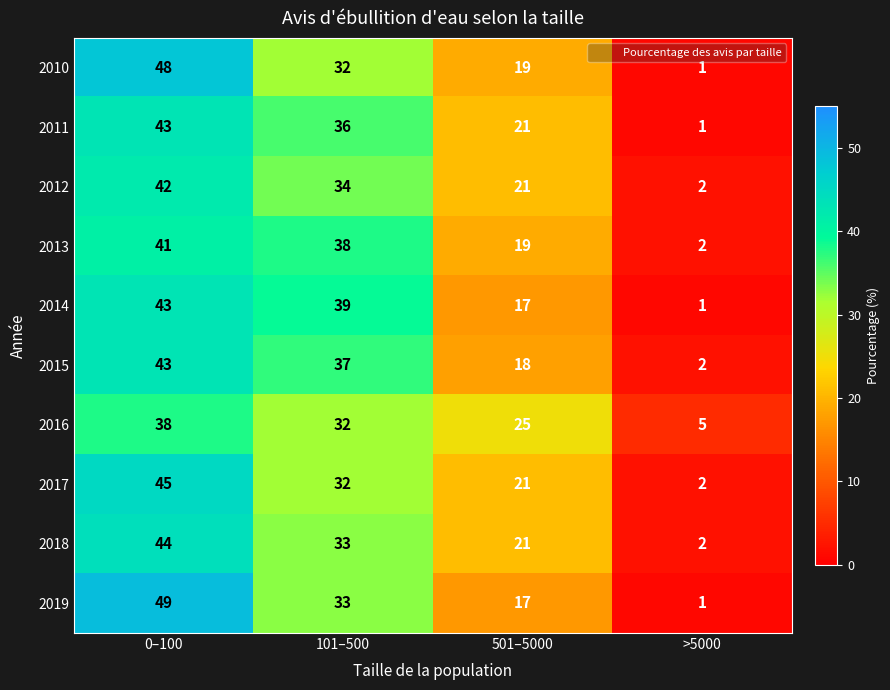

What is the greatest value displayed?

49